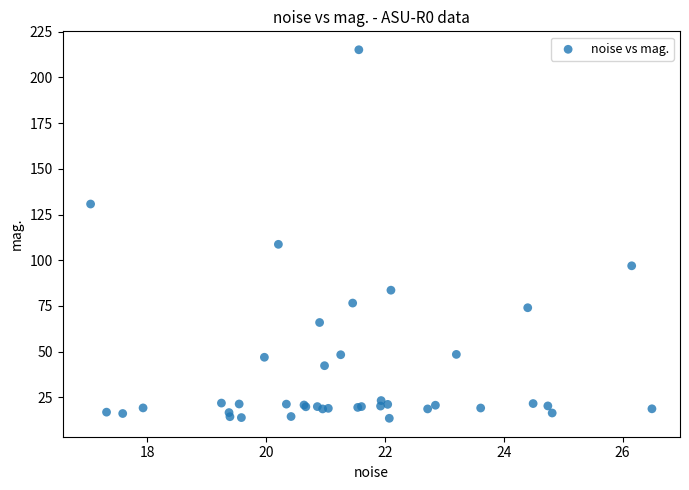

What Y value in the scatter plot is closest to 114?

108.7